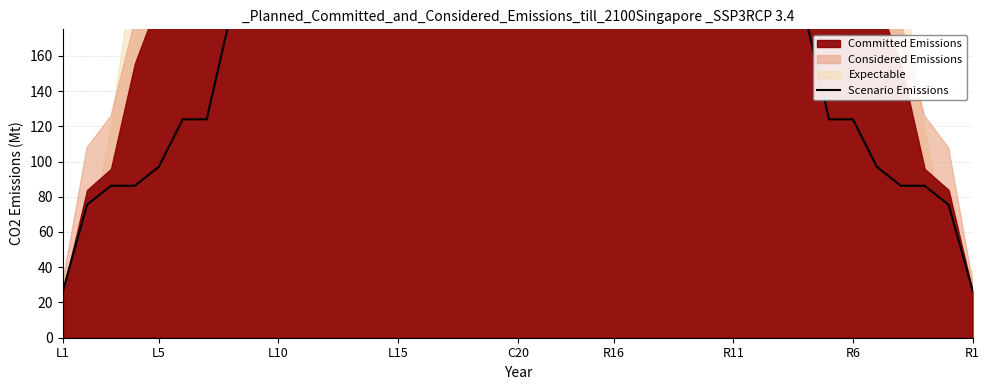

What is the sum of all values?

7480.2